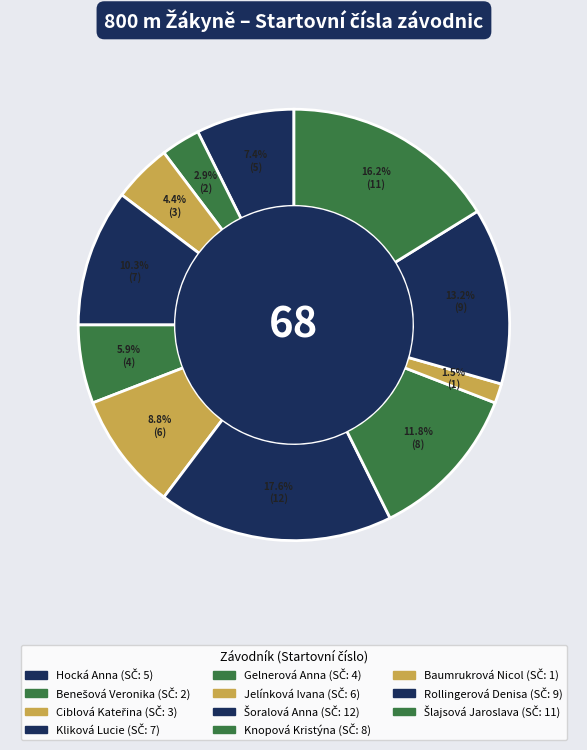

How many segments does this pie chart have?

11